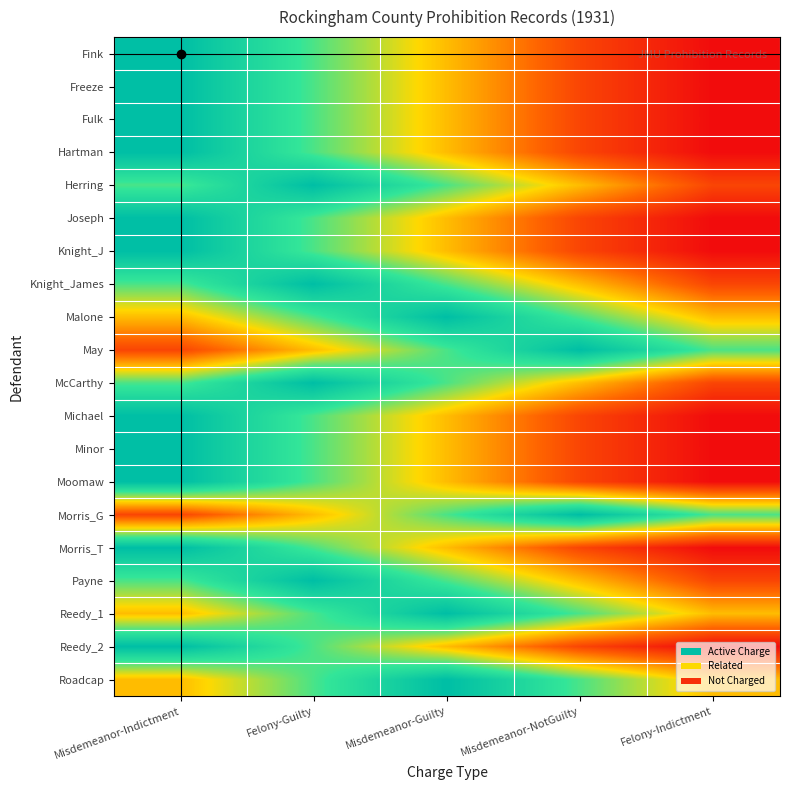

Reading left to right, what are all the values shown in this chart?

Fink: Misdemeanor-Indictment=1.0	Felony-Guilty=0.7	Misdemeanor-Guilty=0.4	Misdemeanor-NotGuilty=0.2	Felony-Indictment=0.0
Freeze: Misdemeanor-Indictment=1.0	Felony-Guilty=0.7	Misdemeanor-Guilty=0.4	Misdemeanor-NotGuilty=0.2	Felony-Indictment=0.0
Fulk: Misdemeanor-Indictment=1.0	Felony-Guilty=0.7	Misdemeanor-Guilty=0.4	Misdemeanor-NotGuilty=0.2	Felony-Indictment=0.0
Hartman: Misdemeanor-Indictment=1.0	Felony-Guilty=0.7	Misdemeanor-Guilty=0.4	Misdemeanor-NotGuilty=0.2	Felony-Indictment=0.0
Herring: Misdemeanor-Indictment=0.7	Felony-Guilty=1.0	Misdemeanor-Guilty=0.7	Misdemeanor-NotGuilty=0.4	Felony-Indictment=0.2
Joseph: Misdemeanor-Indictment=1.0	Felony-Guilty=0.7	Misdemeanor-Guilty=0.4	Misdemeanor-NotGuilty=0.2	Felony-Indictment=0.0
Knight_J: Misdemeanor-Indictment=1.0	Felony-Guilty=0.7	Misdemeanor-Guilty=0.4	Misdemeanor-NotGuilty=0.2	Felony-Indictment=0.0
Knight_James: Misdemeanor-Indictment=0.7	Felony-Guilty=1.0	Misdemeanor-Guilty=0.7	Misdemeanor-NotGuilty=0.4	Felony-Indictment=0.2
Malone: Misdemeanor-Indictment=0.4	Felony-Guilty=0.7	Misdemeanor-Guilty=1.0	Misdemeanor-NotGuilty=0.7	Felony-Indictment=0.4
May: Misdemeanor-Indictment=0.2	Felony-Guilty=0.4	Misdemeanor-Guilty=0.7	Misdemeanor-NotGuilty=1.0	Felony-Indictment=0.7
McCarthy: Misdemeanor-Indictment=0.7	Felony-Guilty=1.0	Misdemeanor-Guilty=0.7	Misdemeanor-NotGuilty=0.4	Felony-Indictment=0.2
Michael: Misdemeanor-Indictment=1.0	Felony-Guilty=0.7	Misdemeanor-Guilty=0.4	Misdemeanor-NotGuilty=0.2	Felony-Indictment=0.0
Minor: Misdemeanor-Indictment=1.0	Felony-Guilty=0.7	Misdemeanor-Guilty=0.4	Misdemeanor-NotGuilty=0.2	Felony-Indictment=0.0
Moomaw: Misdemeanor-Indictment=1.0	Felony-Guilty=0.7	Misdemeanor-Guilty=0.4	Misdemeanor-NotGuilty=0.2	Felony-Indictment=0.0
Morris_G: Misdemeanor-Indictment=0.2	Felony-Guilty=0.4	Misdemeanor-Guilty=0.7	Misdemeanor-NotGuilty=1.0	Felony-Indictment=0.7
Morris_T: Misdemeanor-Indictment=1.0	Felony-Guilty=0.7	Misdemeanor-Guilty=0.4	Misdemeanor-NotGuilty=0.2	Felony-Indictment=0.0
Payne: Misdemeanor-Indictment=0.7	Felony-Guilty=1.0	Misdemeanor-Guilty=0.7	Misdemeanor-NotGuilty=0.4	Felony-Indictment=0.2
Reedy_1: Misdemeanor-Indictment=0.4	Felony-Guilty=0.7	Misdemeanor-Guilty=1.0	Misdemeanor-NotGuilty=0.7	Felony-Indictment=0.4
Reedy_2: Misdemeanor-Indictment=1.0	Felony-Guilty=0.7	Misdemeanor-Guilty=0.4	Misdemeanor-NotGuilty=0.2	Felony-Indictment=0.0
Roadcap: Misdemeanor-Indictment=0.4	Felony-Guilty=0.7	Misdemeanor-Guilty=1.0	Misdemeanor-NotGuilty=0.7	Felony-Indictment=0.4